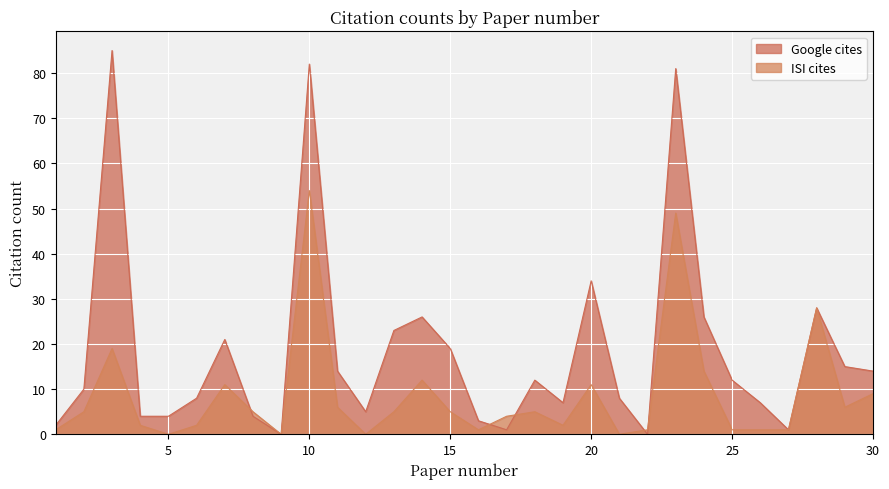

Rank the categories by Google cites value from lowest to highest.

9, 22, 17, 27, 1, 16, 4, 5, 8, 12, 19, 26, 6, 21, 2, 18, 25, 11, 30, 29, 15, 7, 13, 14, 24, 28, 20, 23, 10, 3